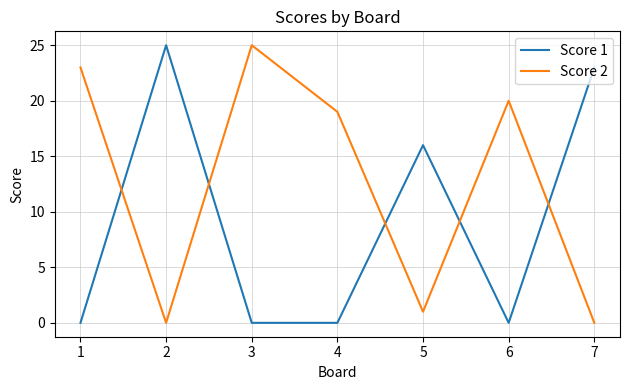

True or false: Score 2 has a value of 13 at 2.

False